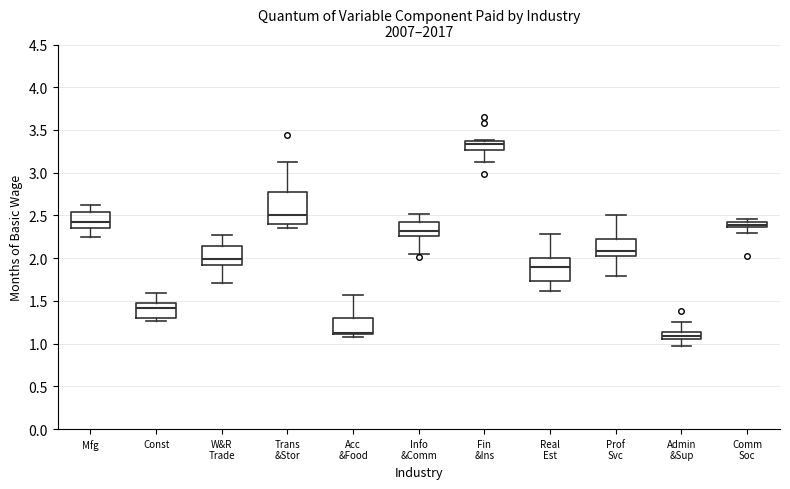

Where is the upper edge of the box for Acc &Food on the y-axis? The values are not printed on the chart, so give them approximately, as read against the axis.

1.30